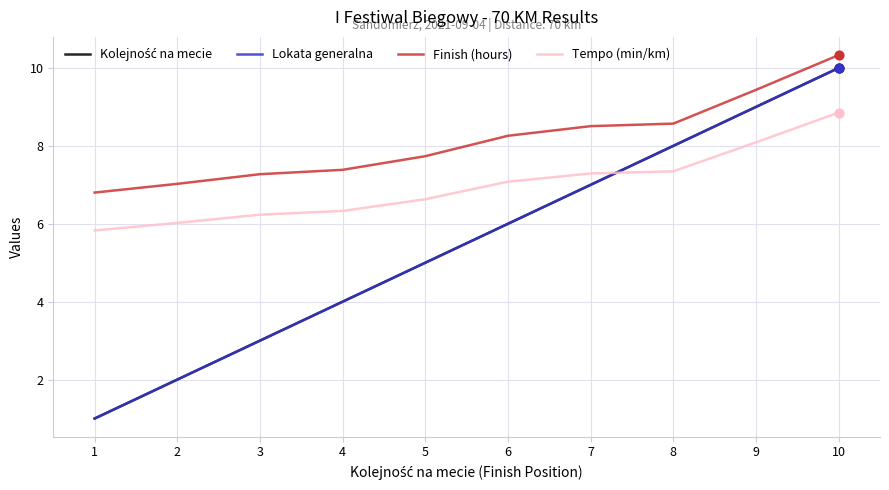

Which series has the largest total across all categories?

Finish (hours)